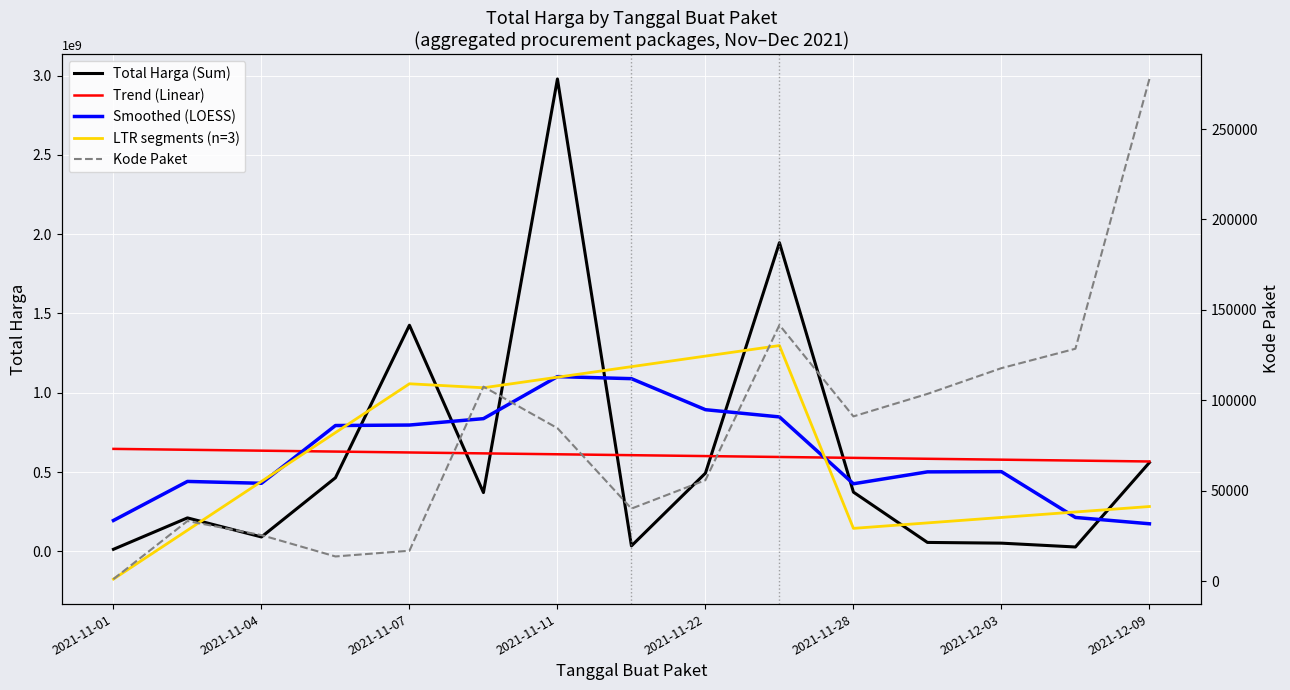

How many distinct data groups are displayed?

5